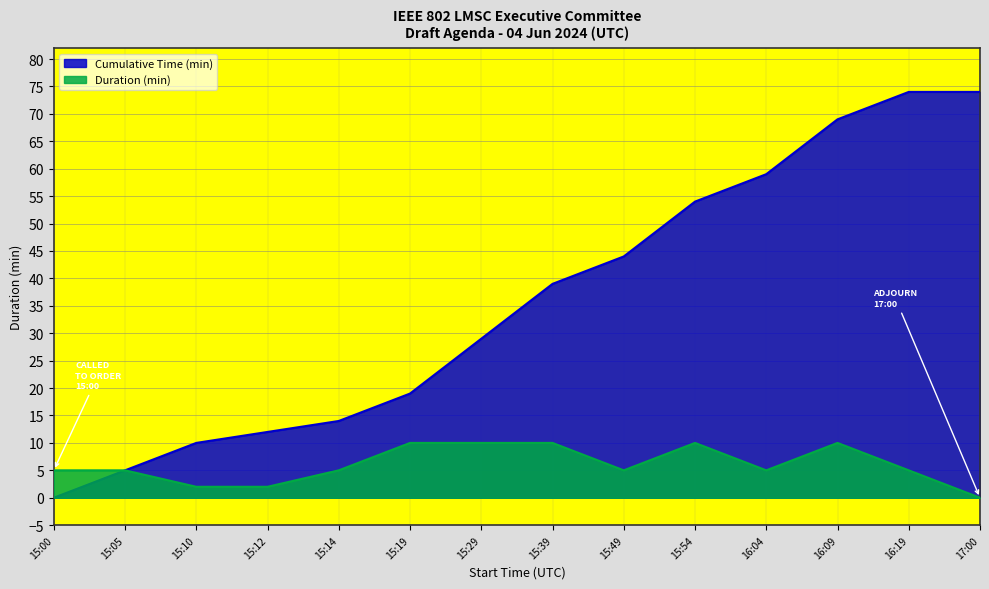

Reading left to right, extract all data points from this chart.

5	5	2	2	5	10	10	10	5	10	5	10	5	0